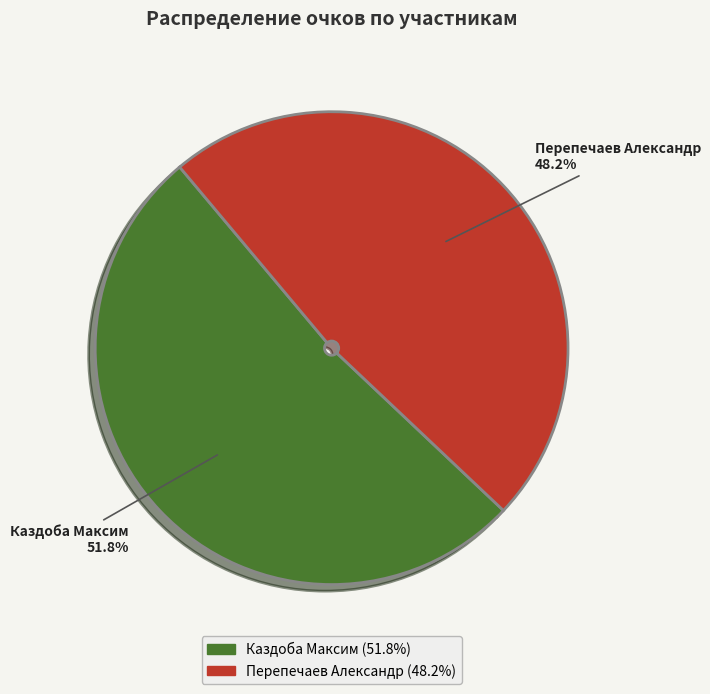

To the nearest percent, what portion does Каздоба Максим represent?

52%